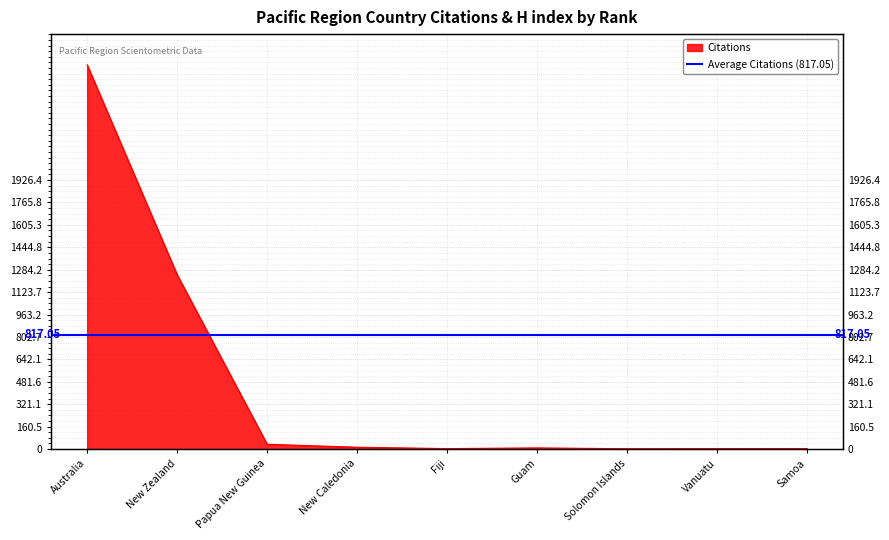

Reading left to right, extract all data points from this chart.

2751	1248	34	13	3	8	2	3	3